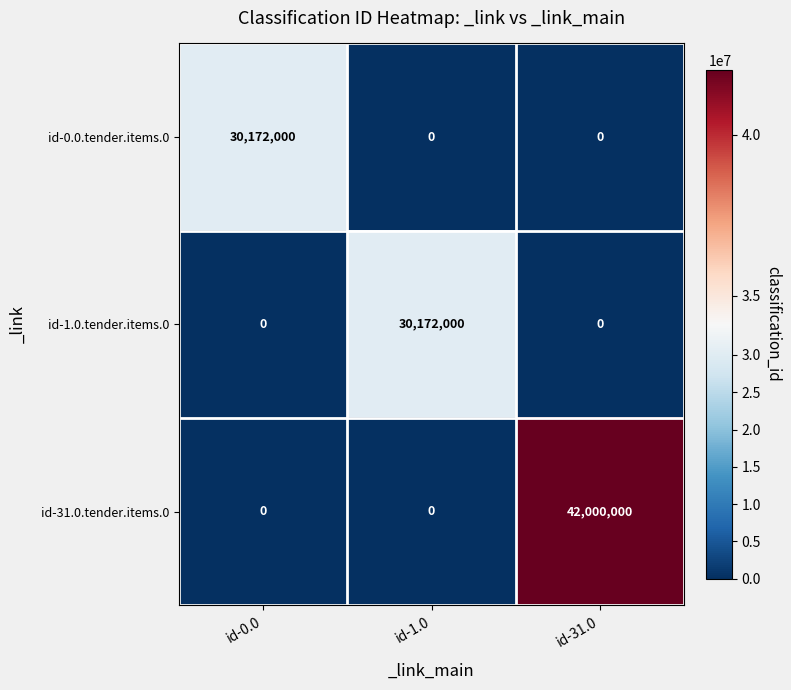

True or false: id-31.0.tender.items.0 has a value of 42000000 at id-31.0.

True